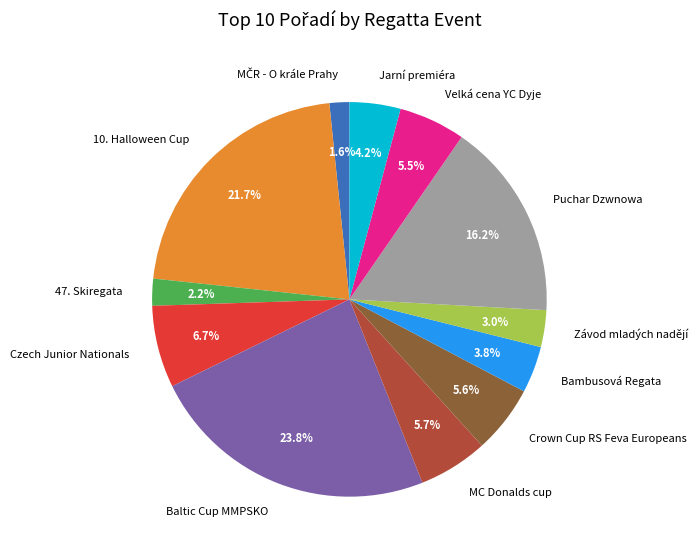

To the nearest percent, what is the combined percentage of Velká cena YC Dyje and Jarní premiéra?

10%